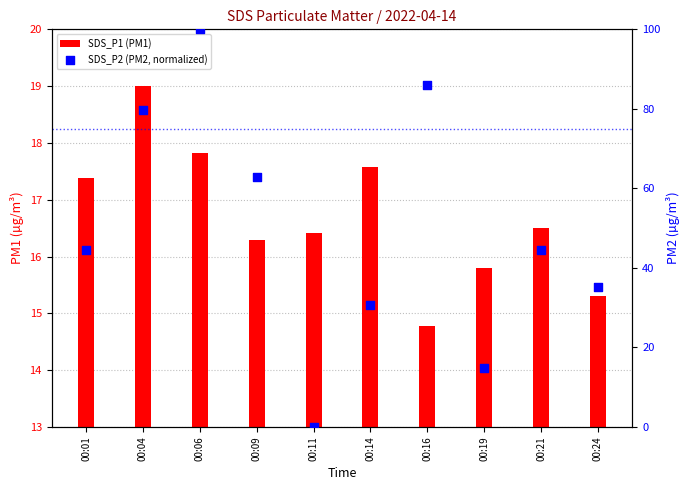

What are all the series names shown in the legend?

SDS_P1 (PM1), SDS_P2 (PM2, normalized)